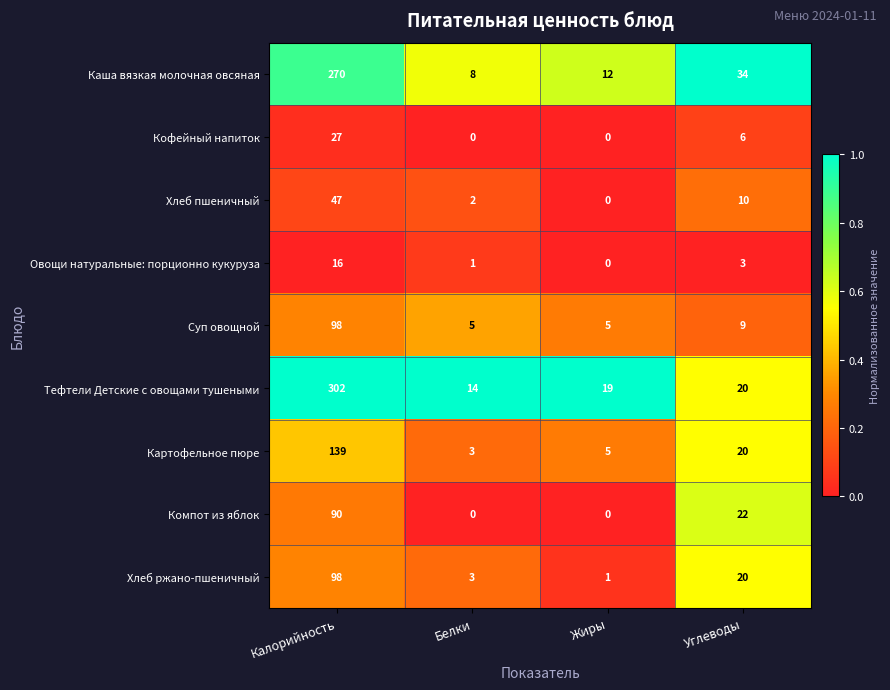

Which category has the highest value across all series?

Калорийность